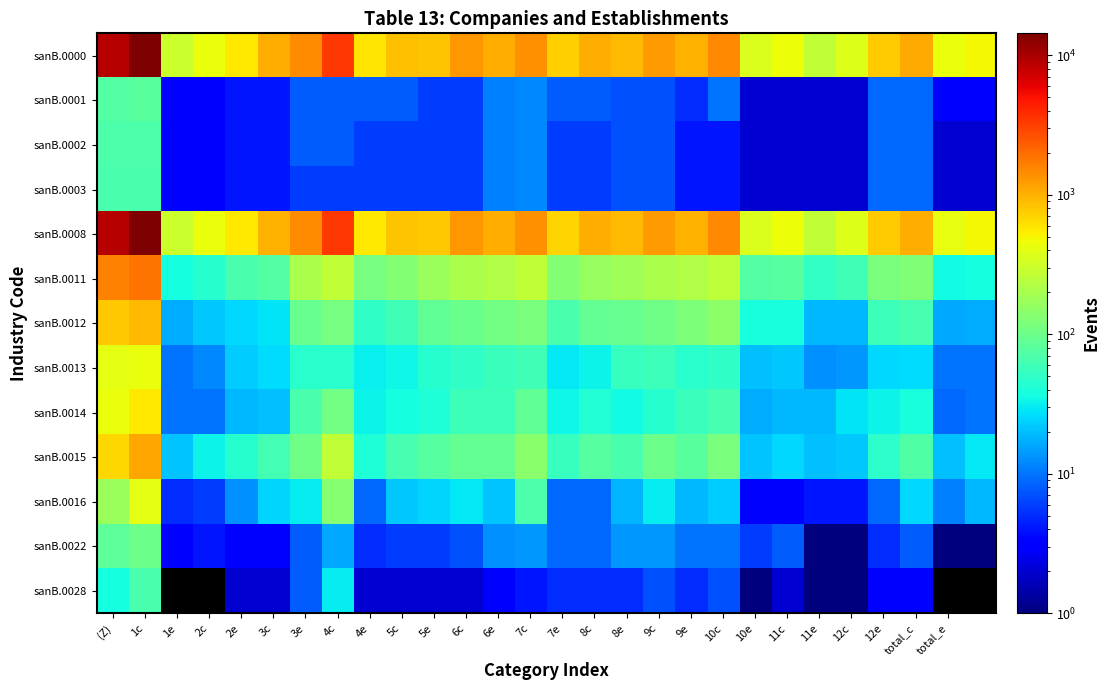

At which label does sanB.0000 reach its minimum?

11e